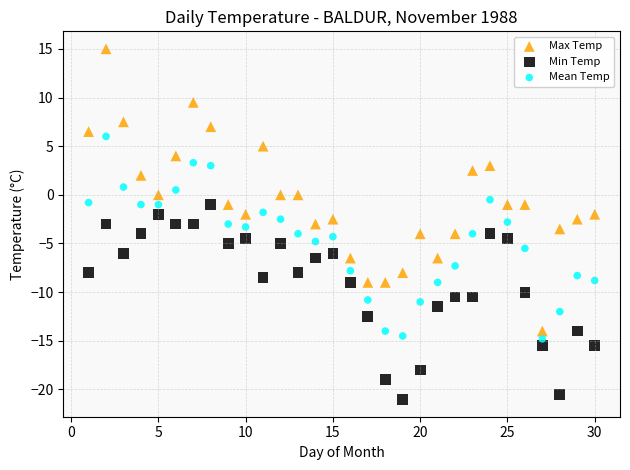

What is the X range (max minus min) for the scatter plot?

29.0